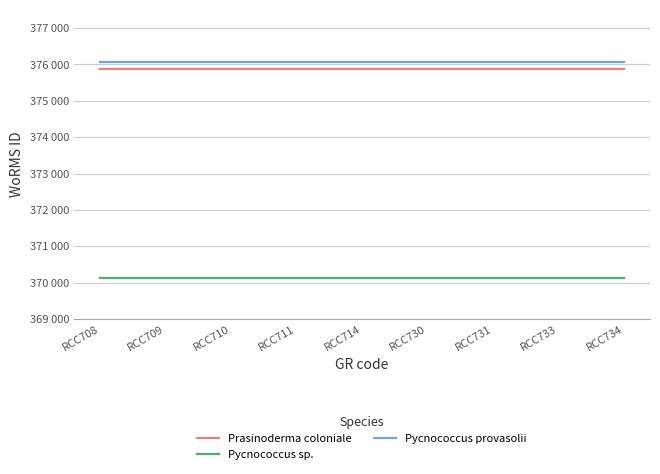

What is the value of the Pycnococcus provasolii point at the 2nd from the left?

376073